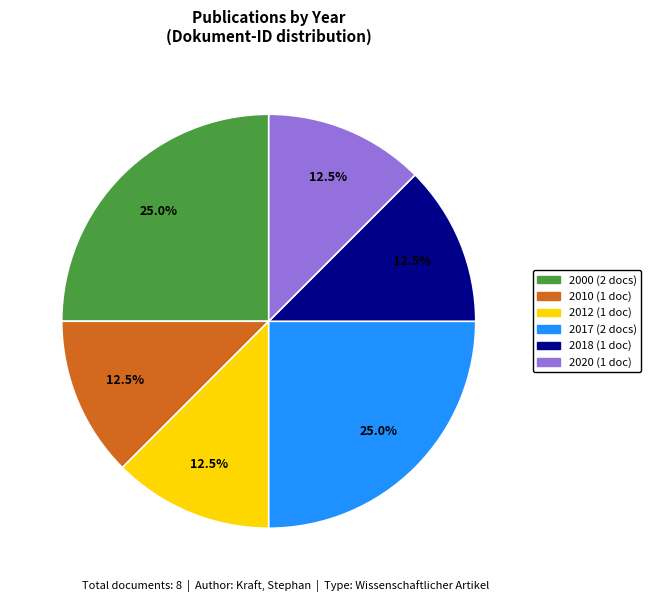

Does any single category account for the majority?

No